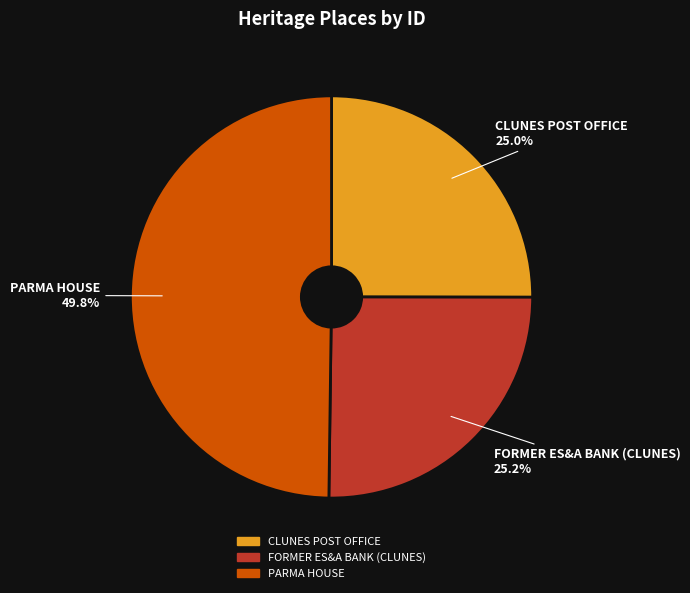

What is the total percentage of CLUNES POST OFFICE and PARMA HOUSE?

74.8%